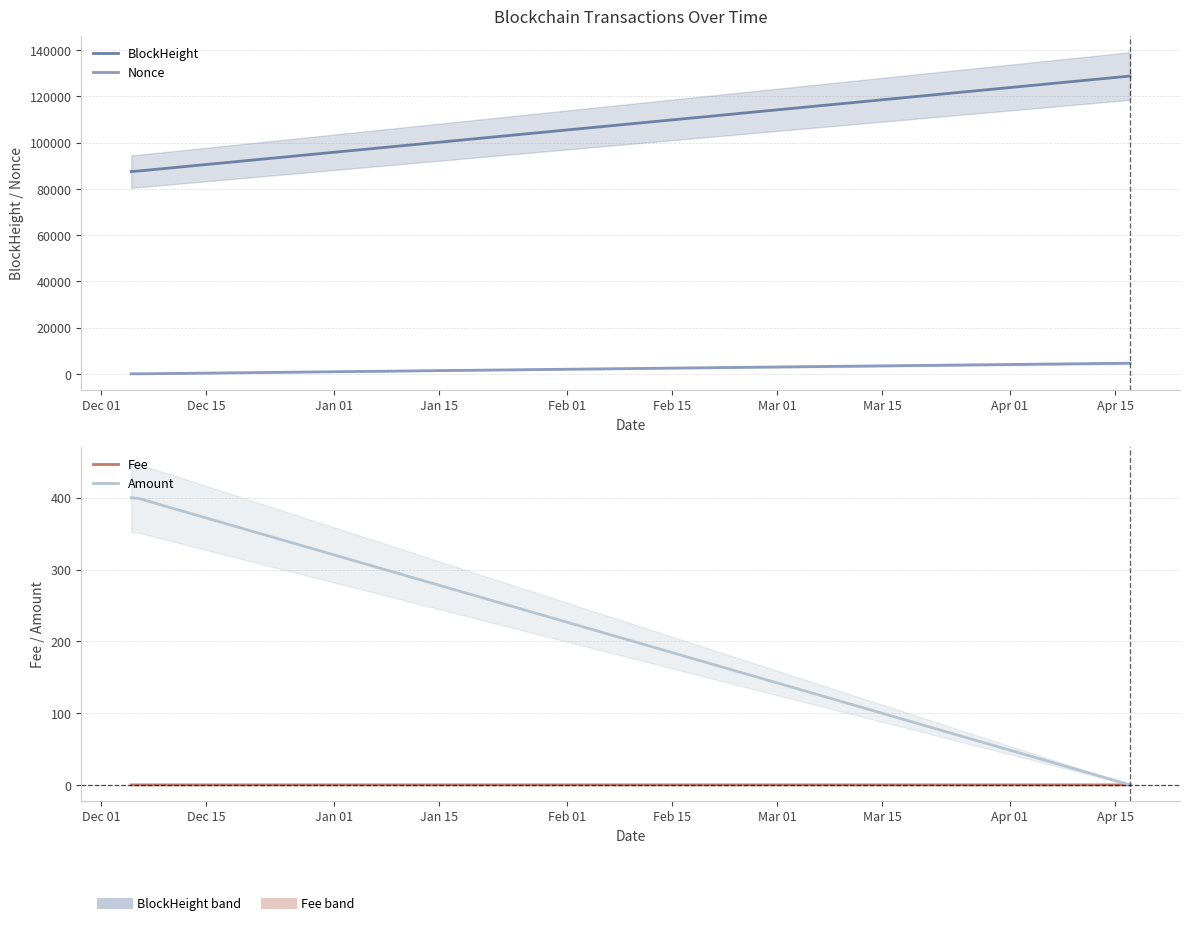

Is this an area chart (filled region under the line)?

No